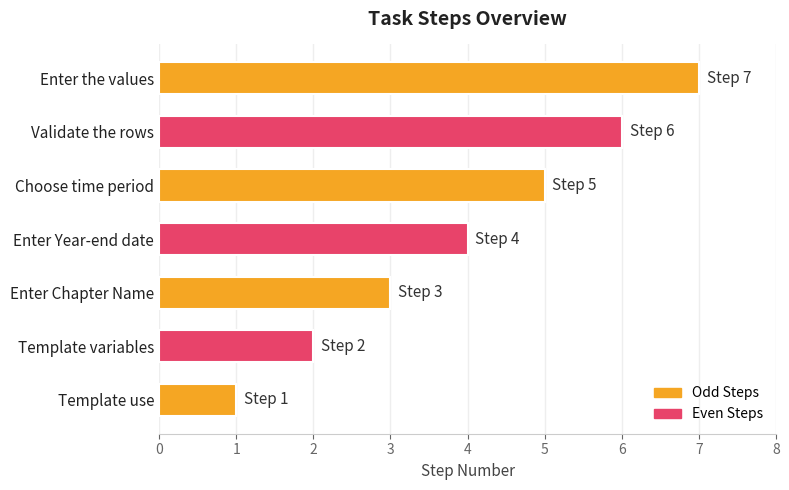

The value at Choose time period is 5. True or false?

True